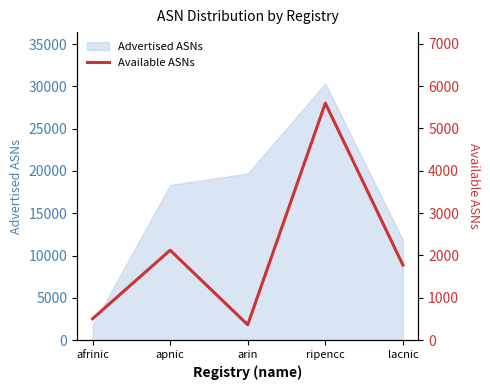

What value does the Advertised ASNs series have at apnic?

18343